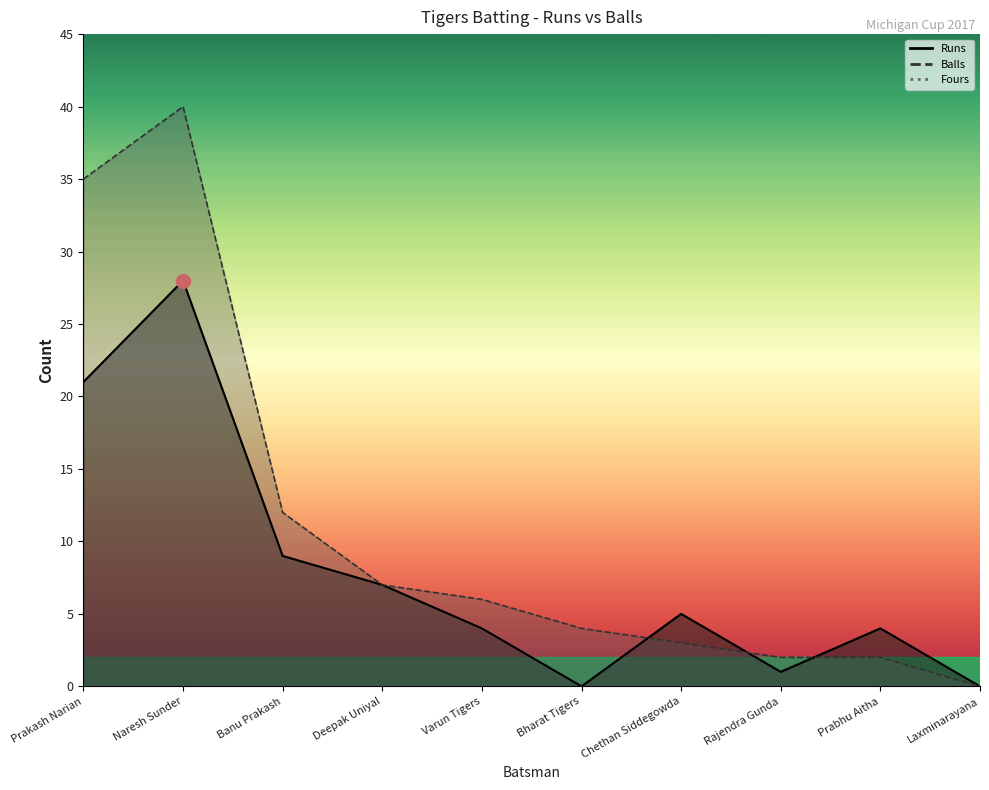

Which series has the largest total across all categories?

Balls_line